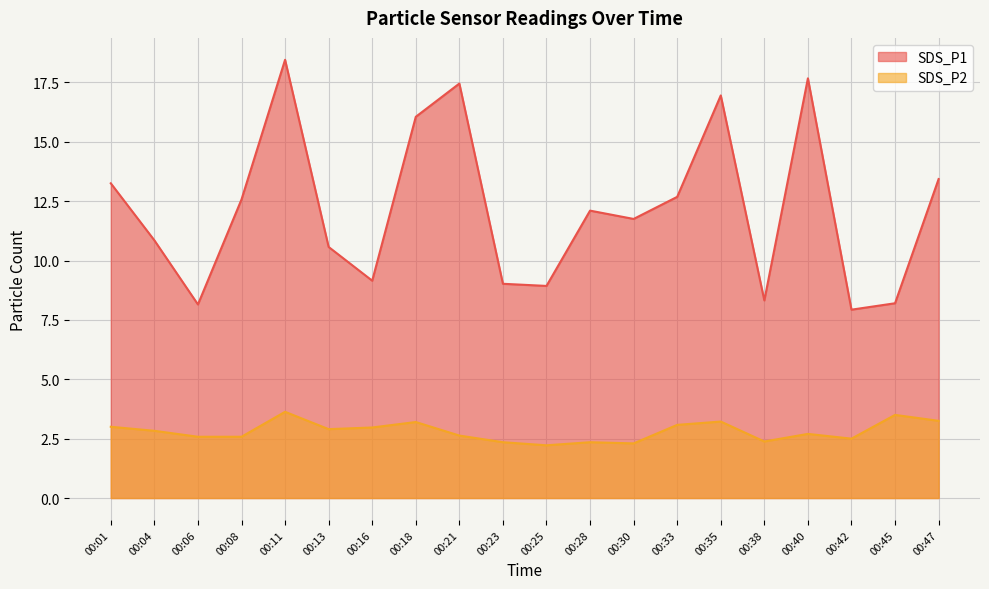

Read the SDS_P2 value at 00:11.

3.6